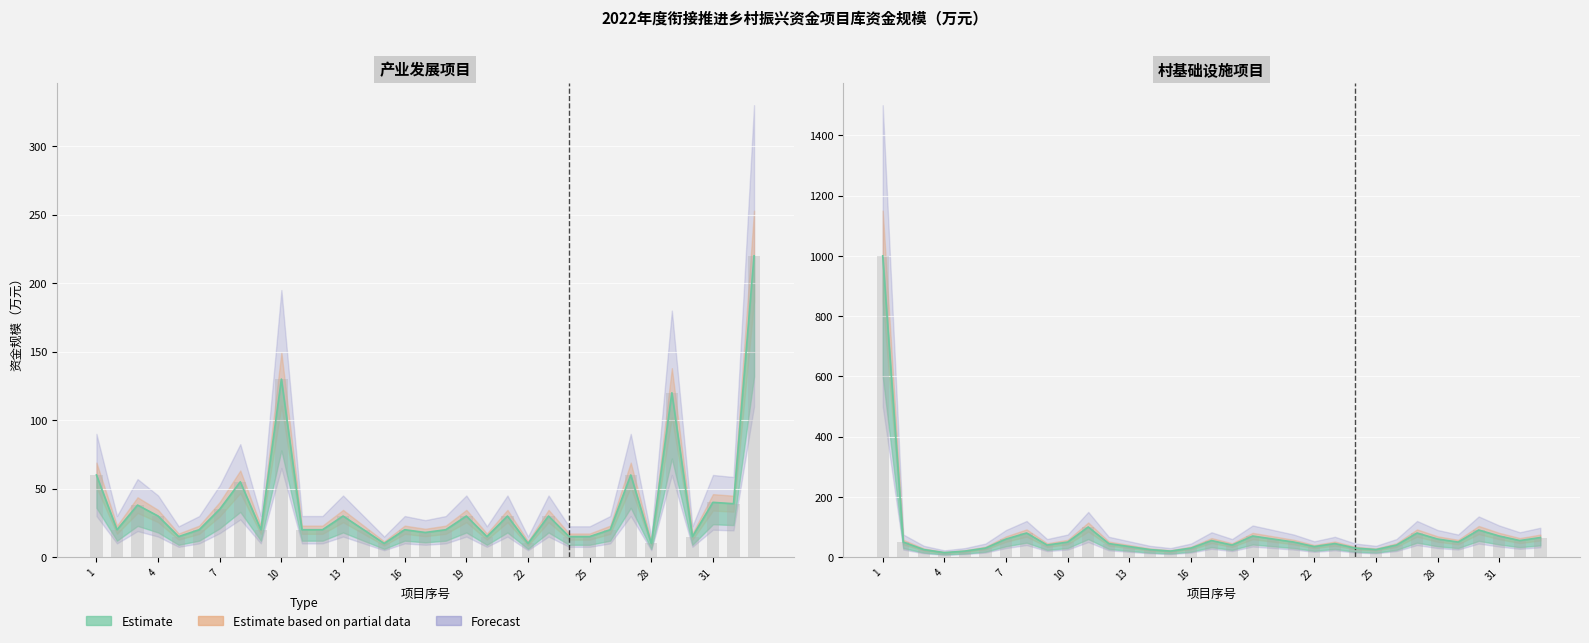

At which label does 产业发展 reach its minimum?

15